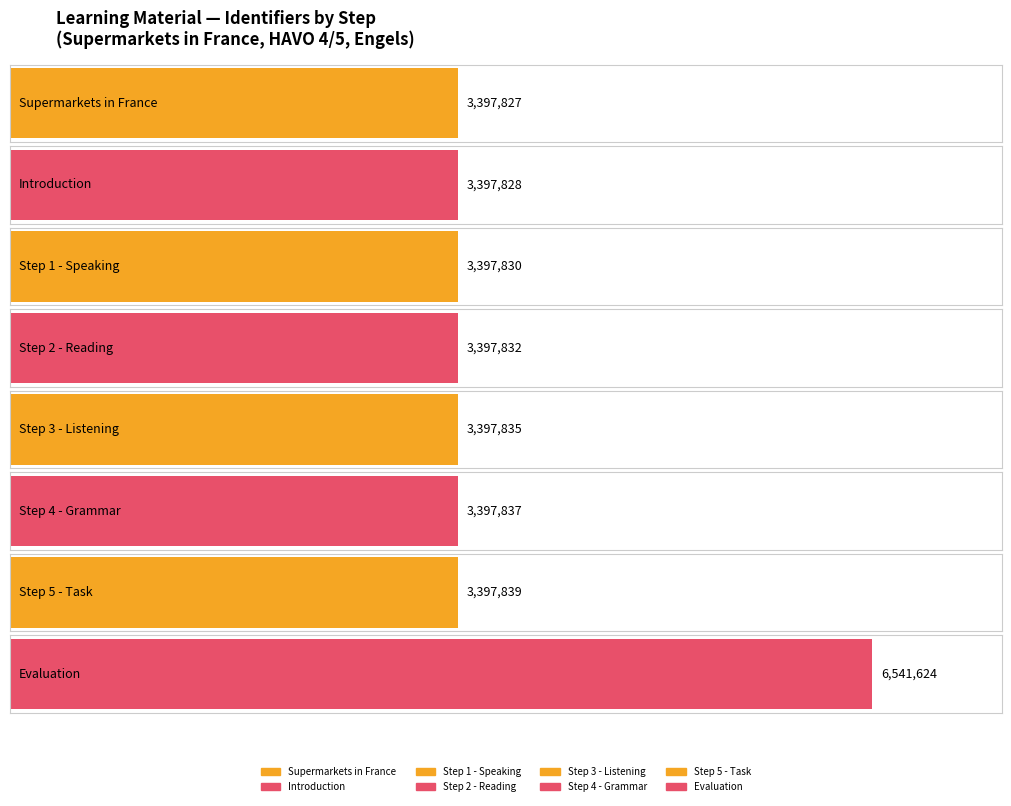

Is it true that the value at Step 4 - Grammar is 3397837?

True